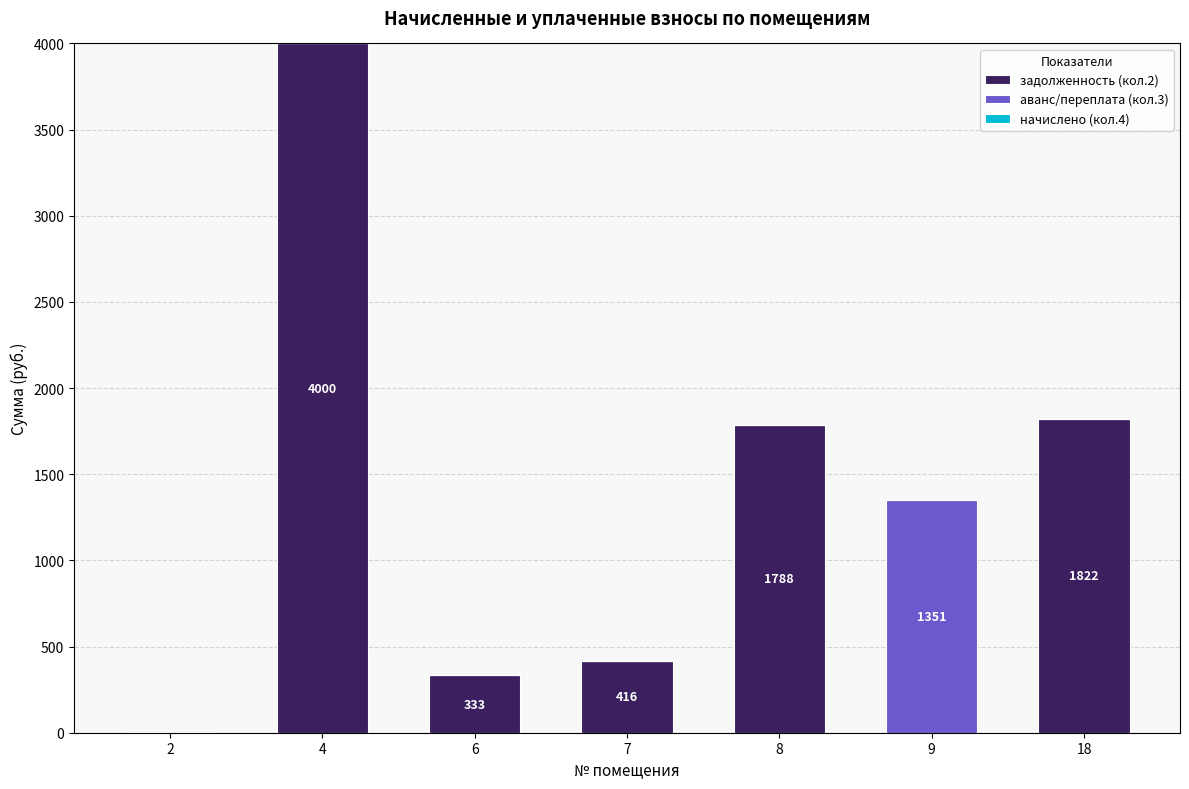

Count the number of categories in the chart.

7